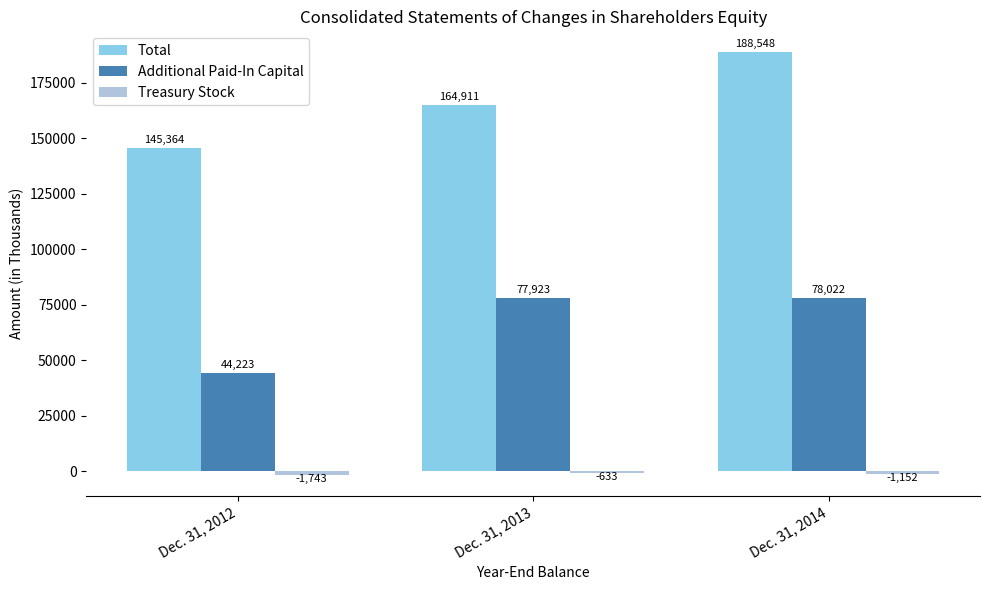

At how many categories does at least one series exceed 94847?

3